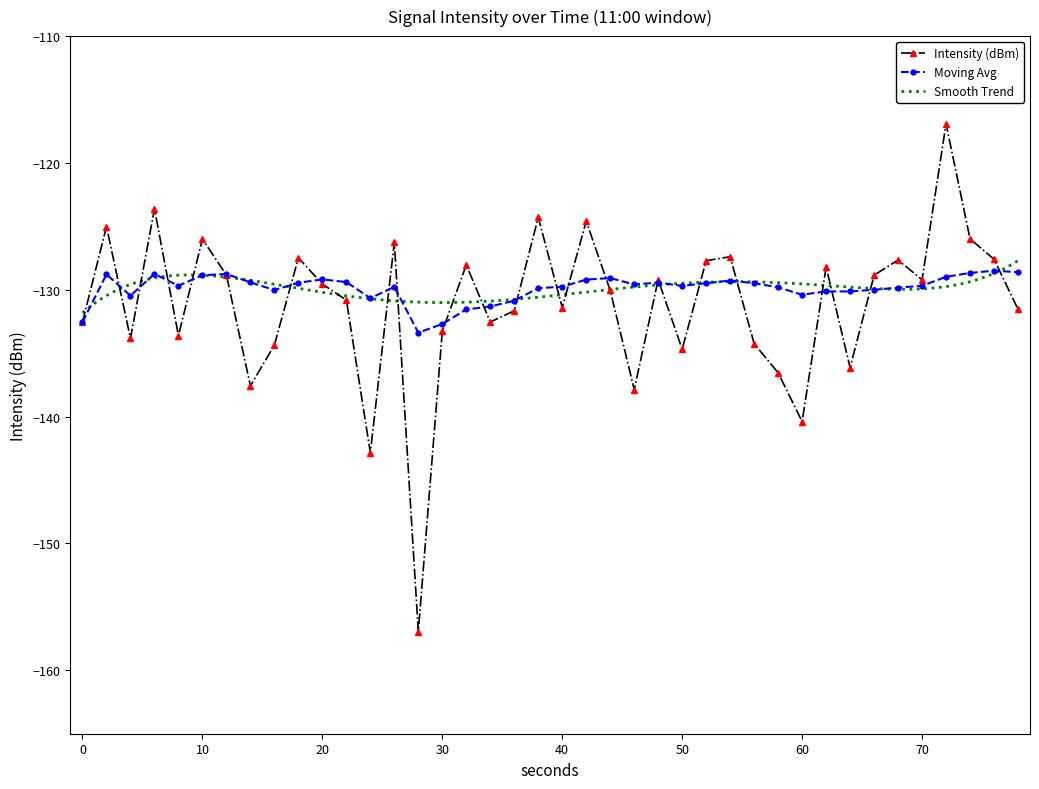

True or false: Intensity (dBm) has more than 1 points higher than both neighbors.

True